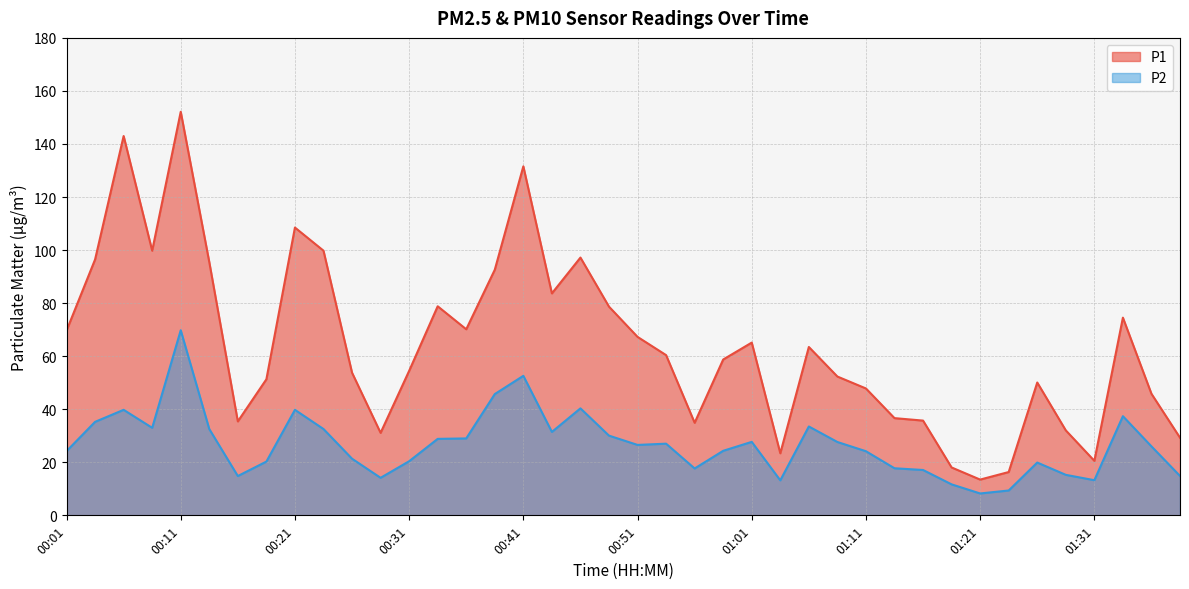

What is the difference between the highest and lowest values at 00:51?

40.7